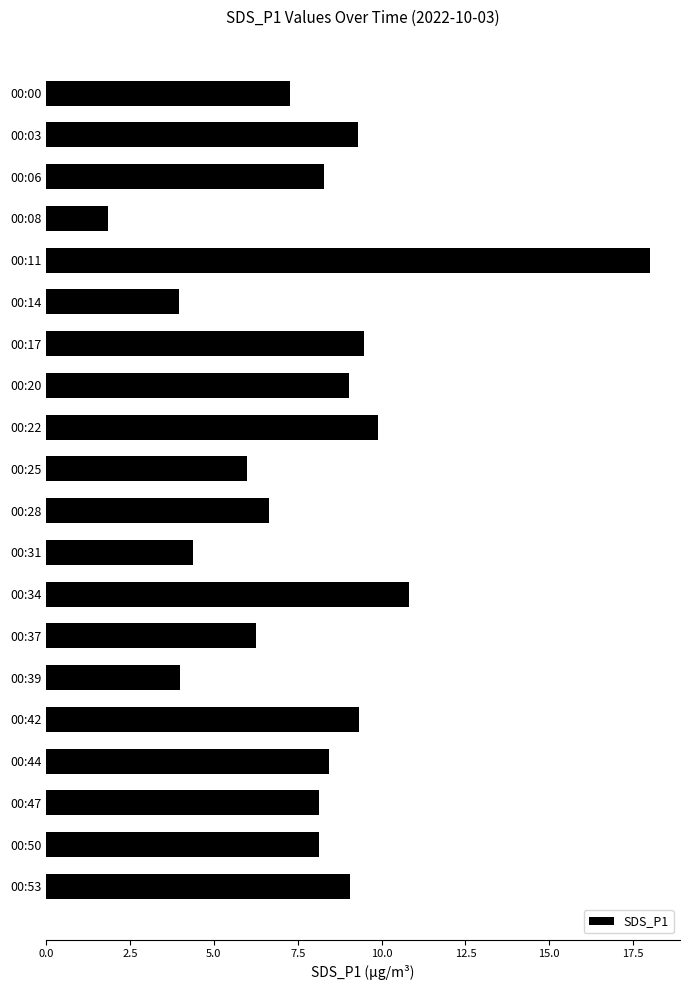

What is the change in value from 00:11 to 00:25?

-12.0